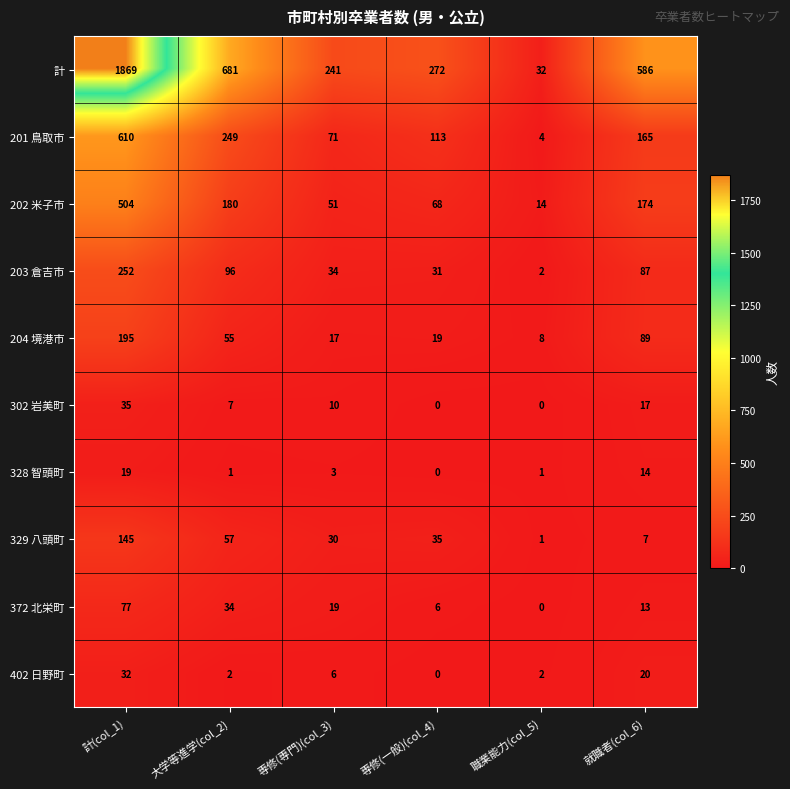

What is the total value across all series at 職業能力(col_5)?

64